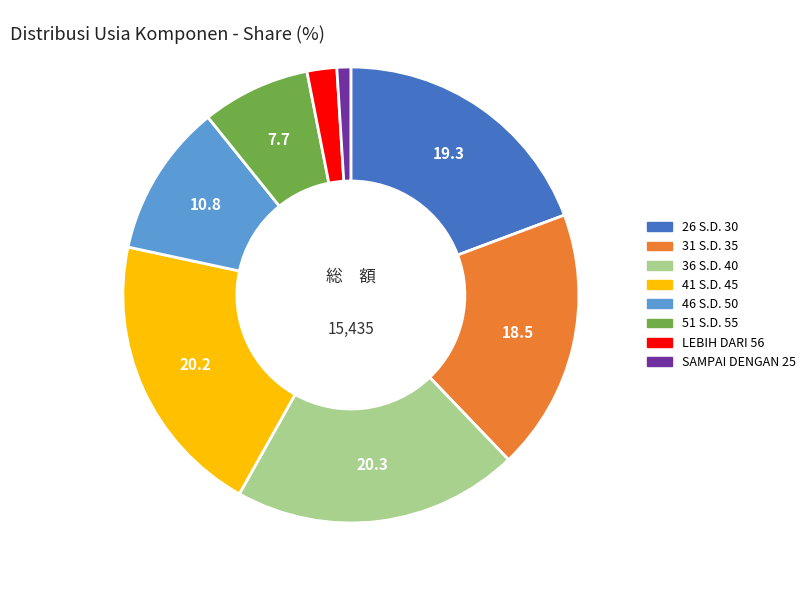

The 36 S.D. 40 slice represents 26% of the pie. True or false?

False